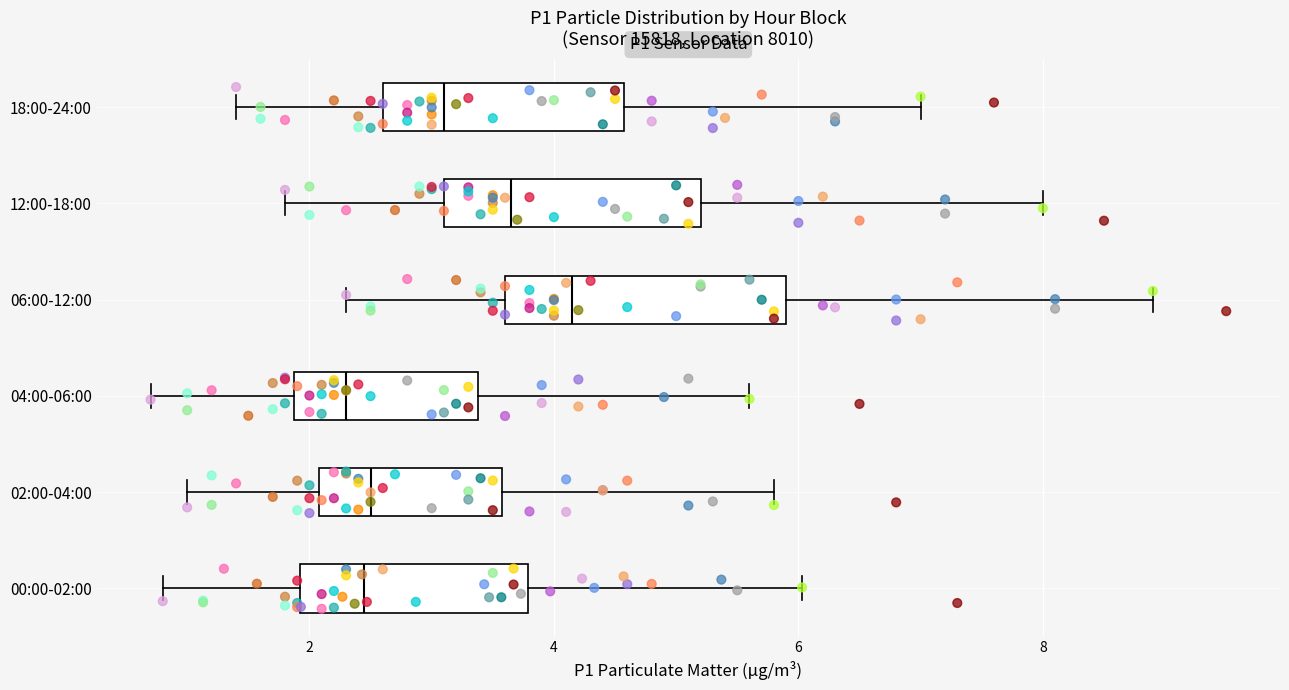

Which box has the furthest to the right median line?

06:00-12:00